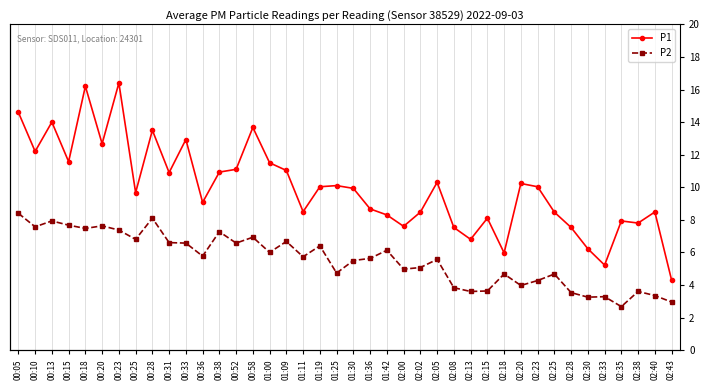

Reading right to left, extract all data points from this chart.

P1: 4.3	8.5	7.8	7.9	5.2	6.2	7.5	8.5	10.0	10.2	6.0	8.1	6.8	7.5	10.3	8.5	7.6	8.3	8.7	9.9	10.1	10.0	8.5	11.0	11.5	13.7	11.1	10.9	9.1	12.9	10.9	13.5	9.7	16.4	12.7	16.2	11.6	14.0	12.2	14.6
P2: 3.0	3.4	3.6	2.7	3.3	3.2	3.5	4.7	4.3	4.0	4.7	3.6	3.6	3.8	5.6	5.1	5.0	6.1	5.6	5.5	4.7	6.4	5.7	6.7	6.0	6.9	6.6	7.3	5.8	6.6	6.6	8.1	6.8	7.4	7.6	7.5	7.7	7.9	7.6	8.4